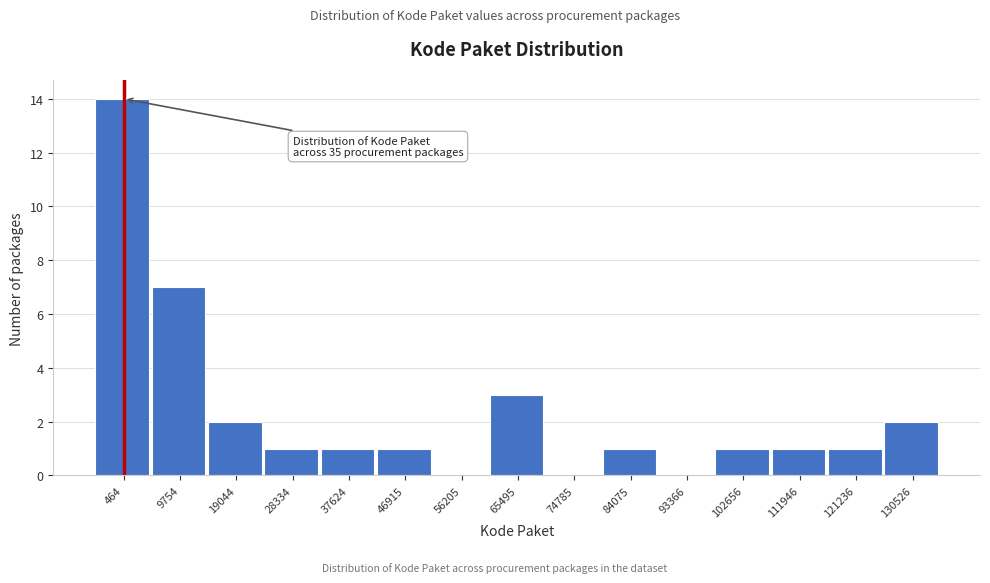

Reading left to right, list all the values displayed in this chart.

464=14	9754=7	19044=2	28334=1	37624=1	46915=1	56205=0	65495=3	74785=0	84075=1	93366=0	102656=1	111946=1	121236=1	130526=2